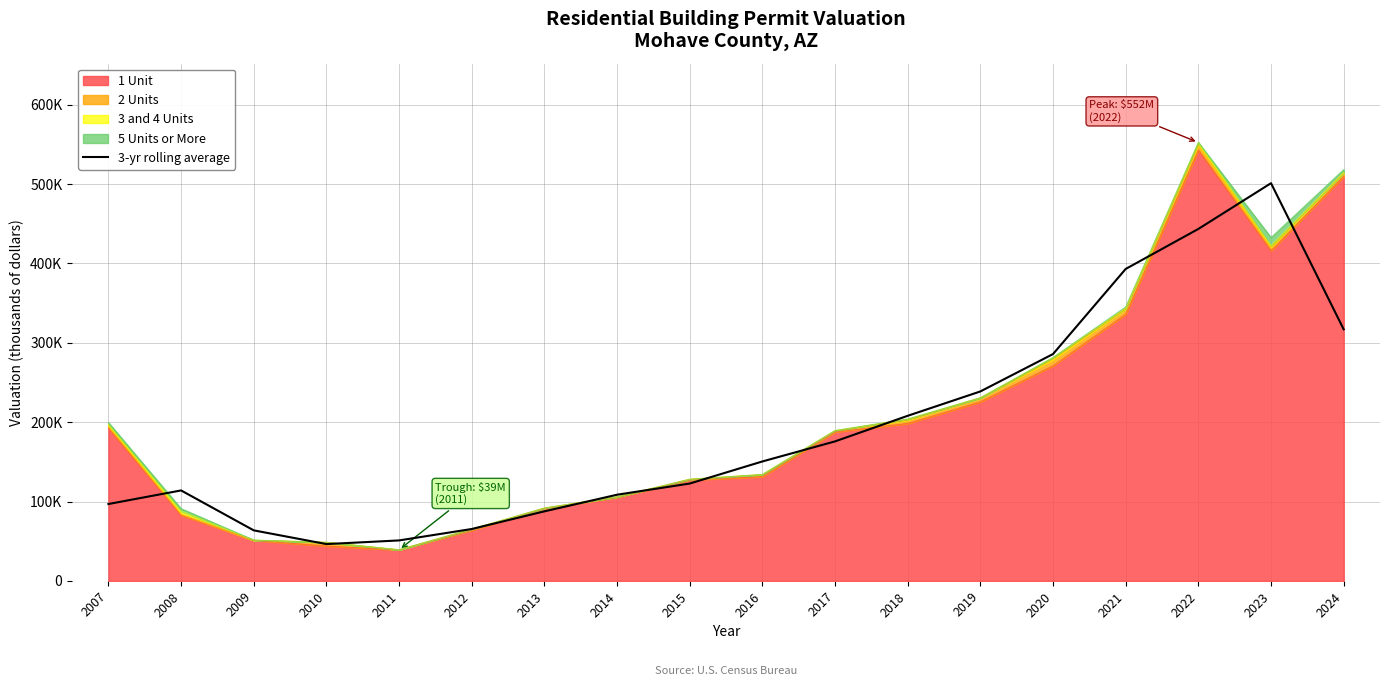

What is the average value?

192699.3